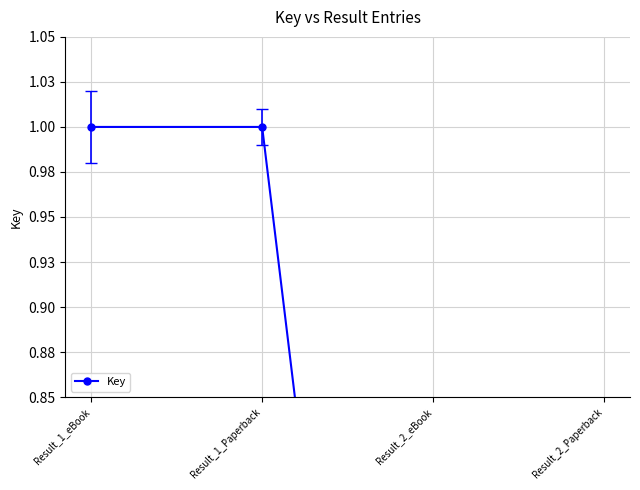

What is the label of the 3rd point from the left?

Result_2_eBook